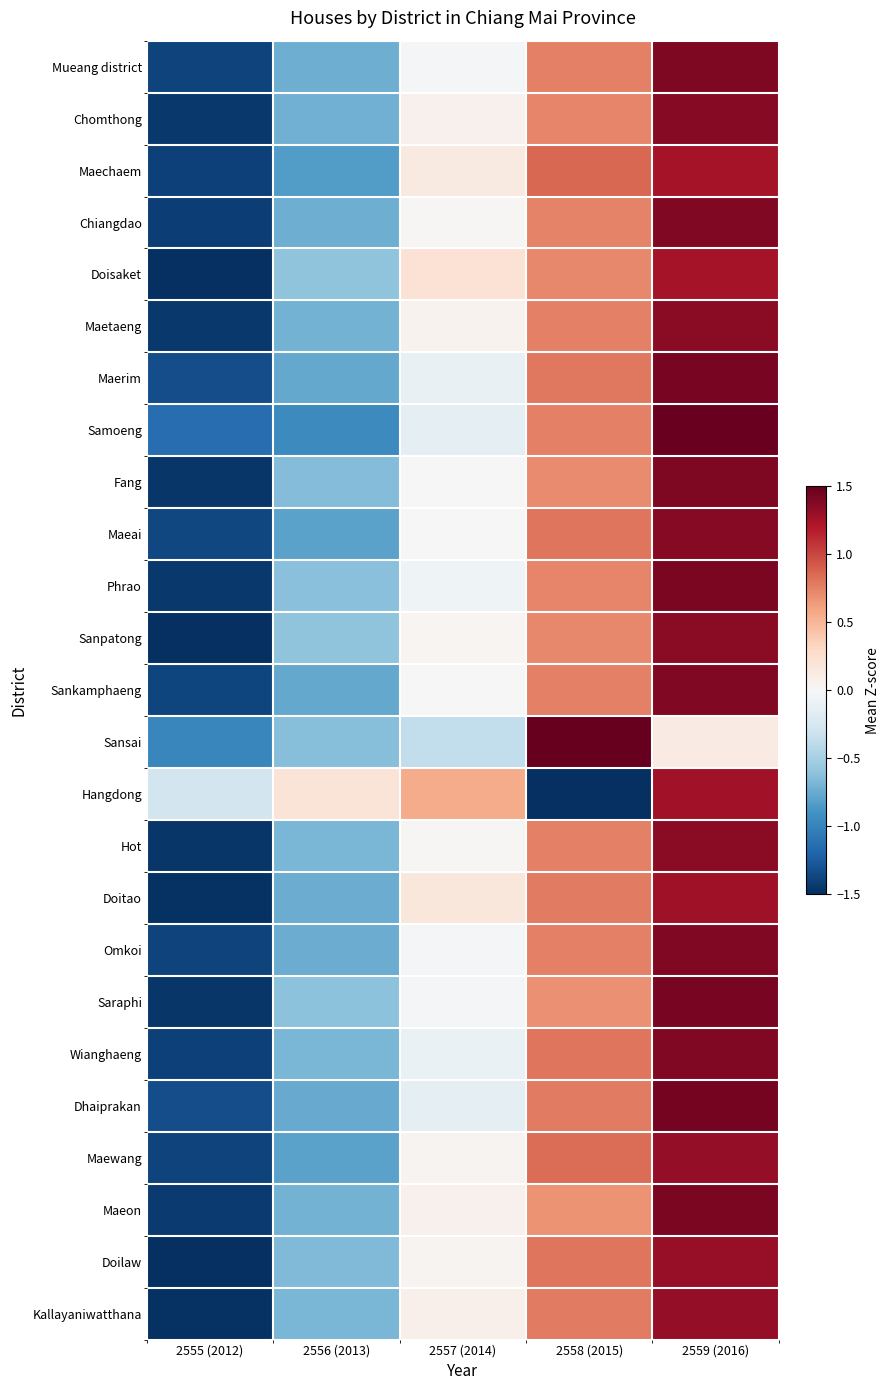

What is the total value across all series at 2559 (2016)?

32.8